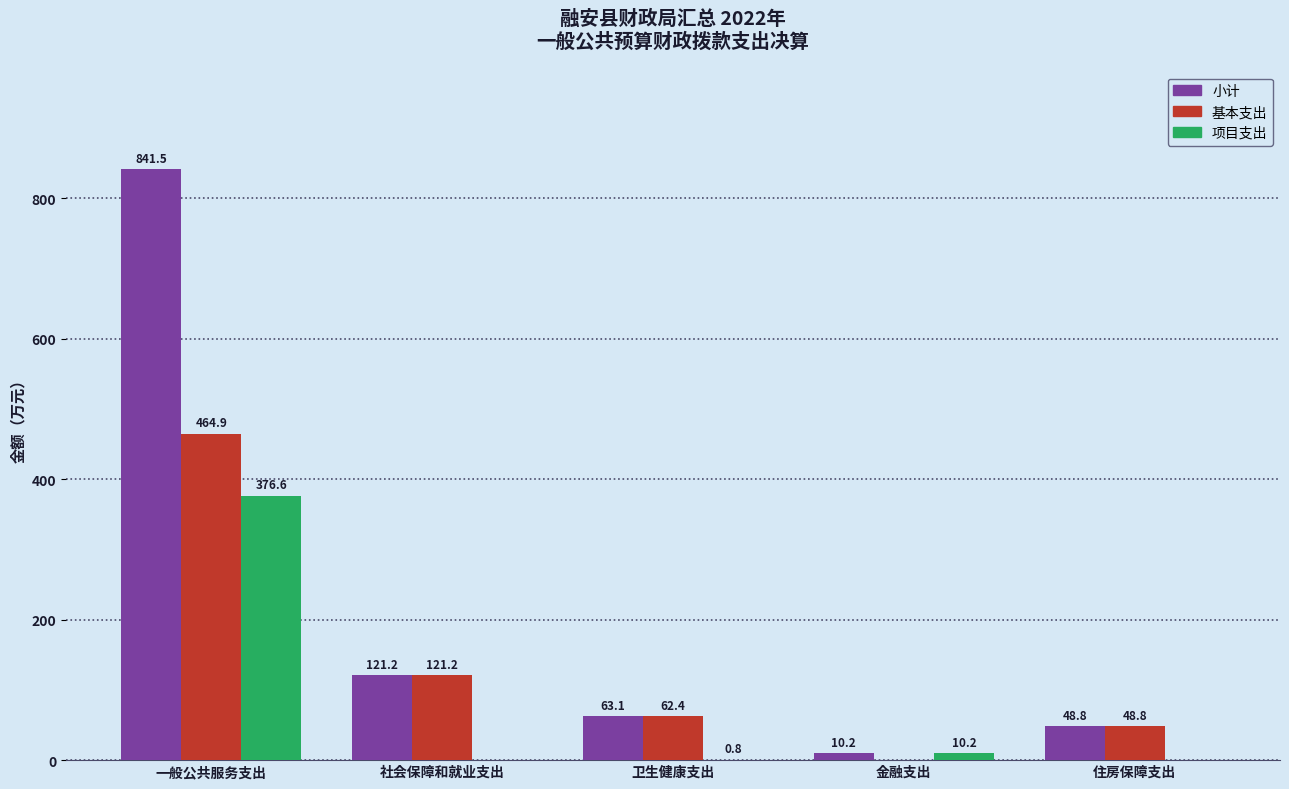

Read the 基本支出 value at 一般公共服务支出.

464.9